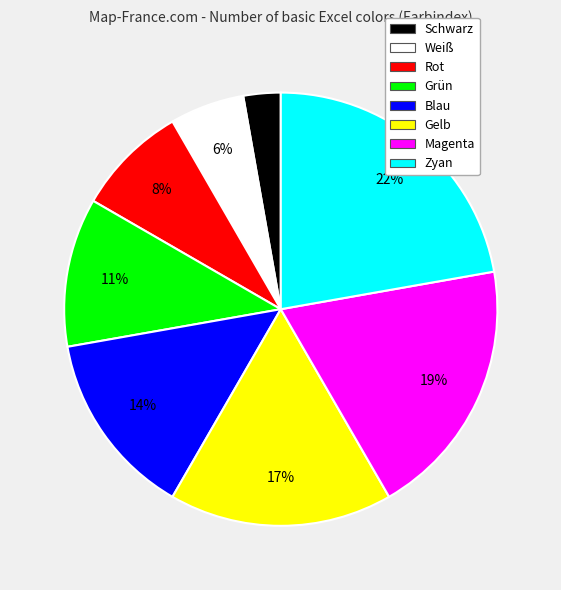

How many segments does this pie chart have?

8